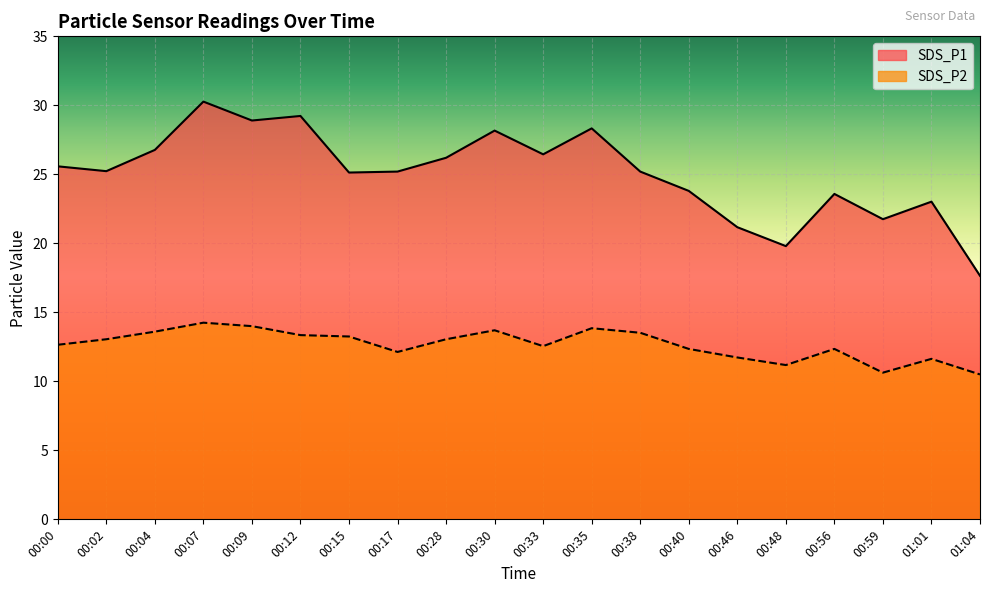

What is the average value of the SDS_P1 series?

25.1